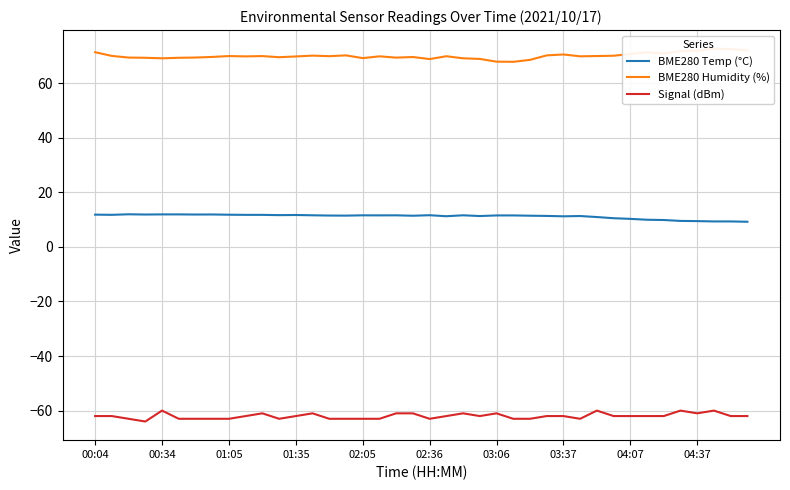

True or false: BME280 Temp (°C) has a value of 18.3 at 03:06.

False